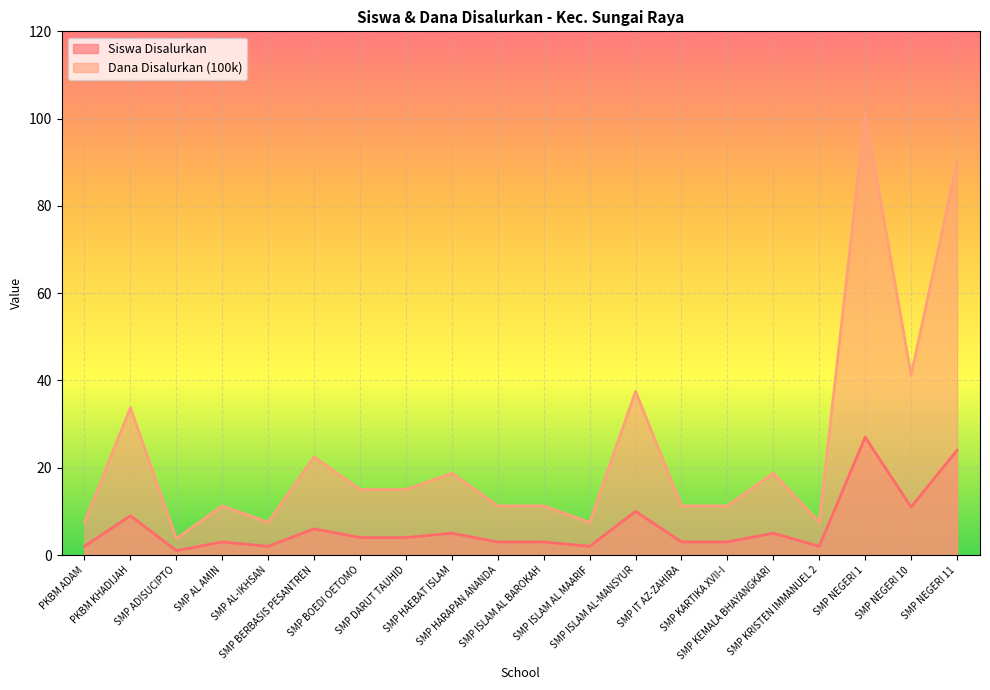

Read the Dana Disalurkan (100k) value at SMP KEMALA BHAYANGKARI.

18.8